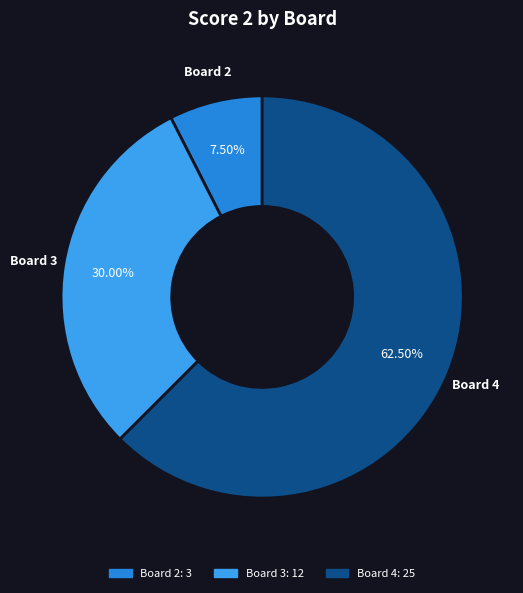

How many slices are in this pie chart?

3